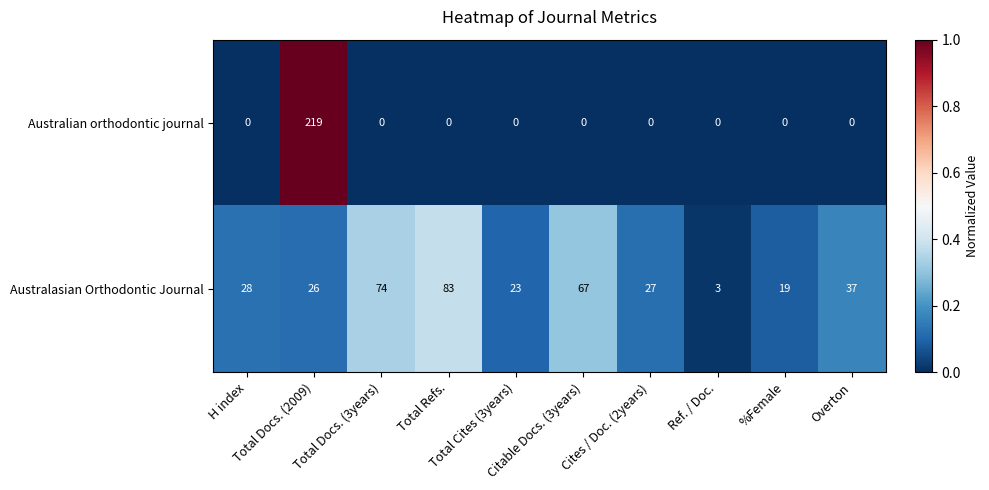

How many categories are shown in the chart?

10